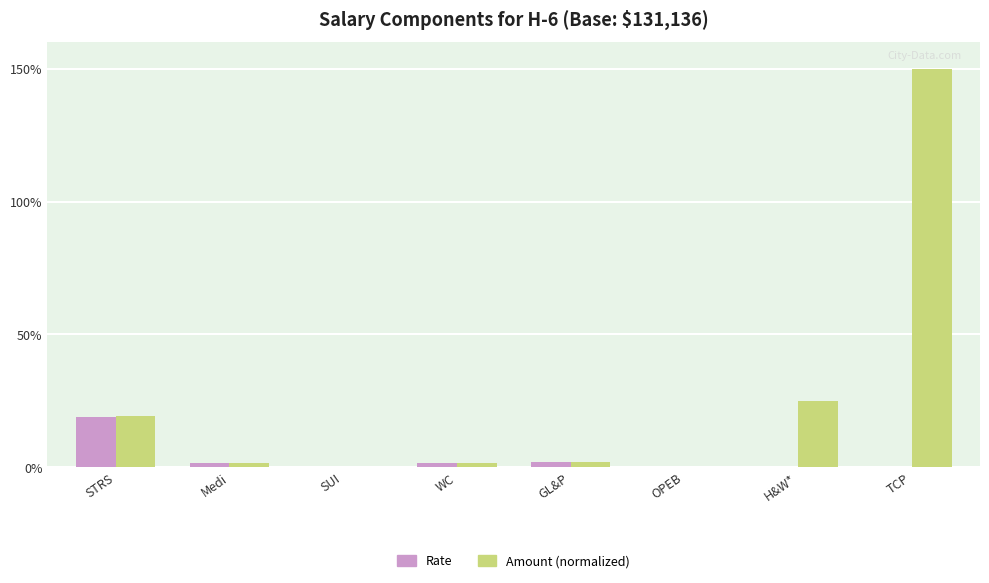

The value of Rate at STRS is 0.2. True or false?

True